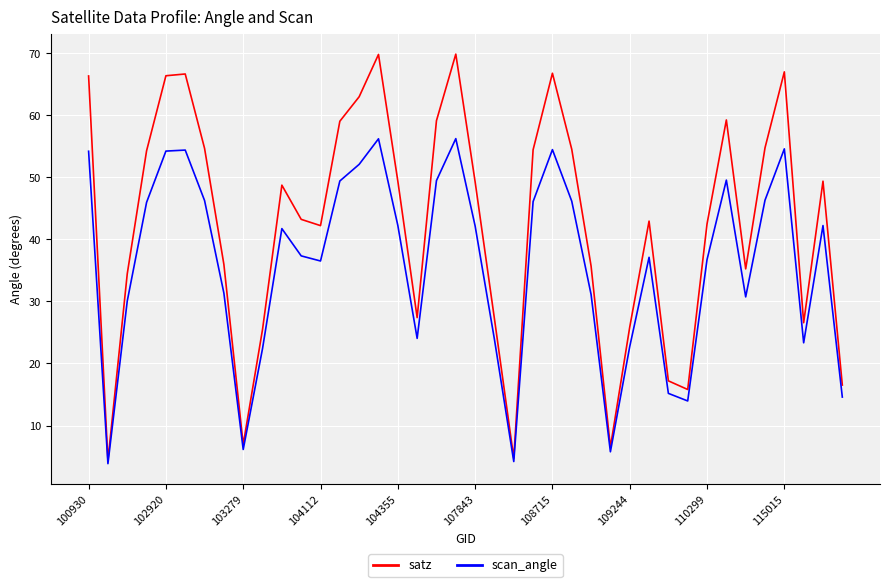

Which series has the largest range (max minus min)?

satz